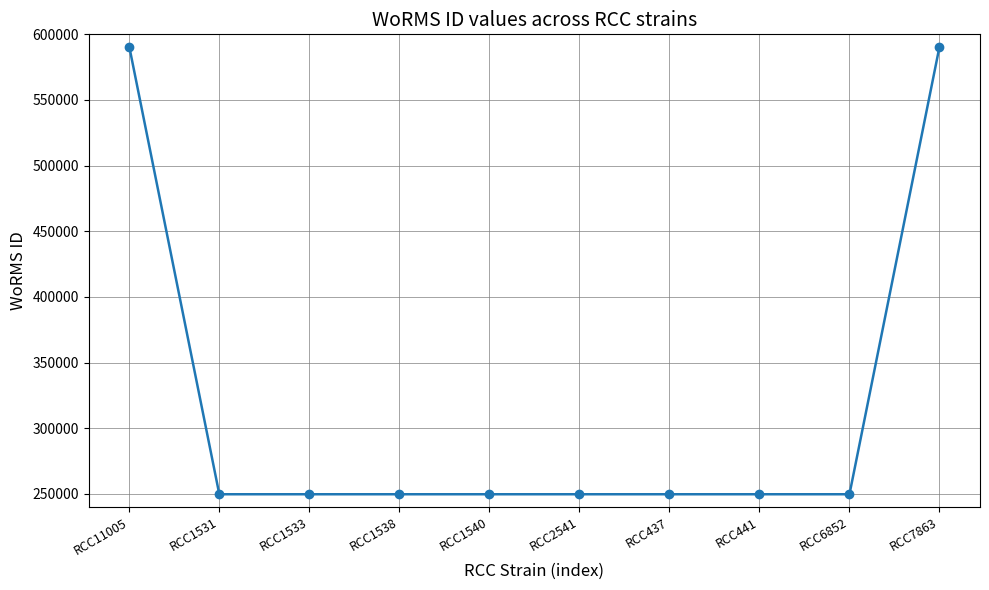

What is the sum of all values?

3178962